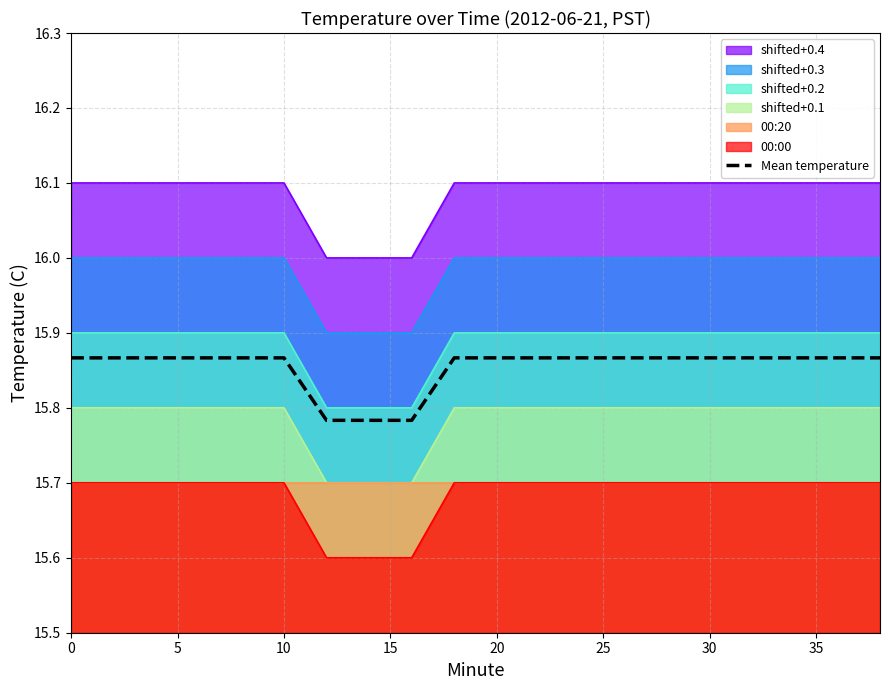

True or false: shifted+0.2 and Mean temperature cross at least once.

False